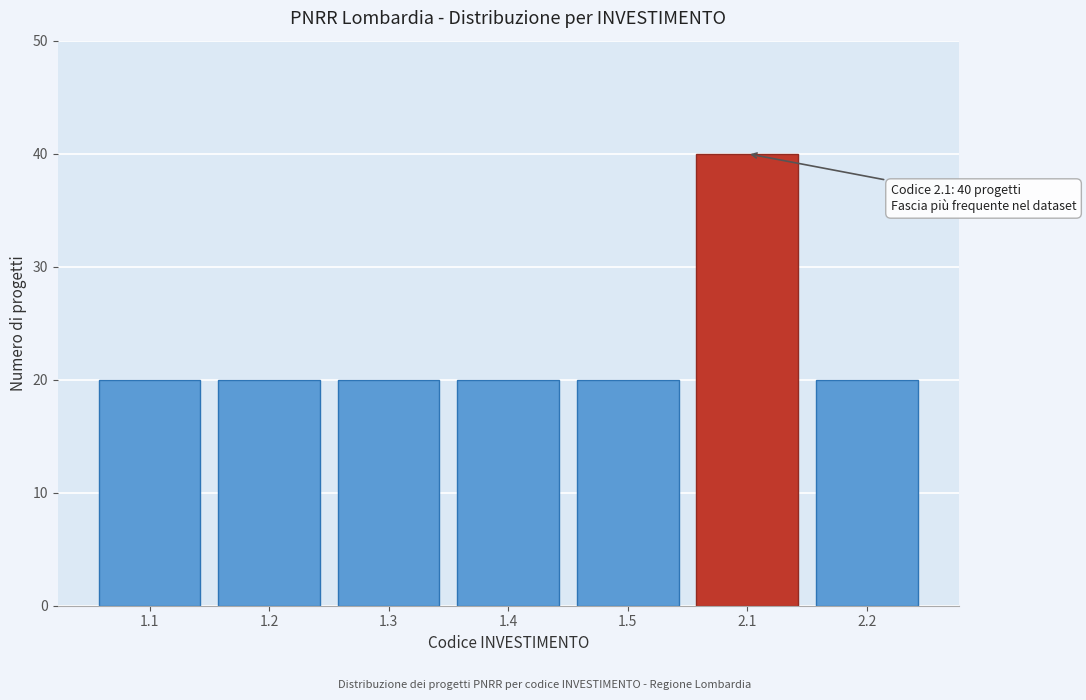

Reading left to right, list all the values displayed in this chart.

1.1=20	1.2=20	1.3=20	1.4=20	1.5=20	2.1=40	2.2=20